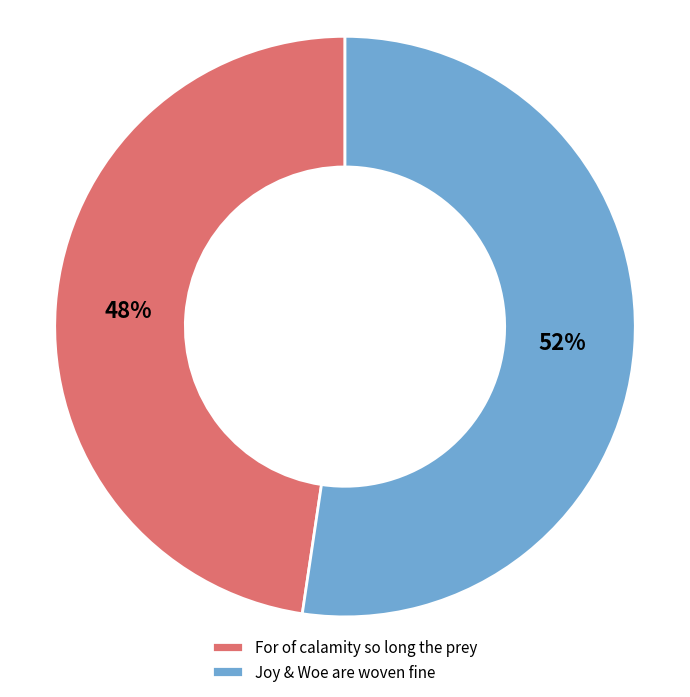

To the nearest percent, what is the average slice percentage?

50%